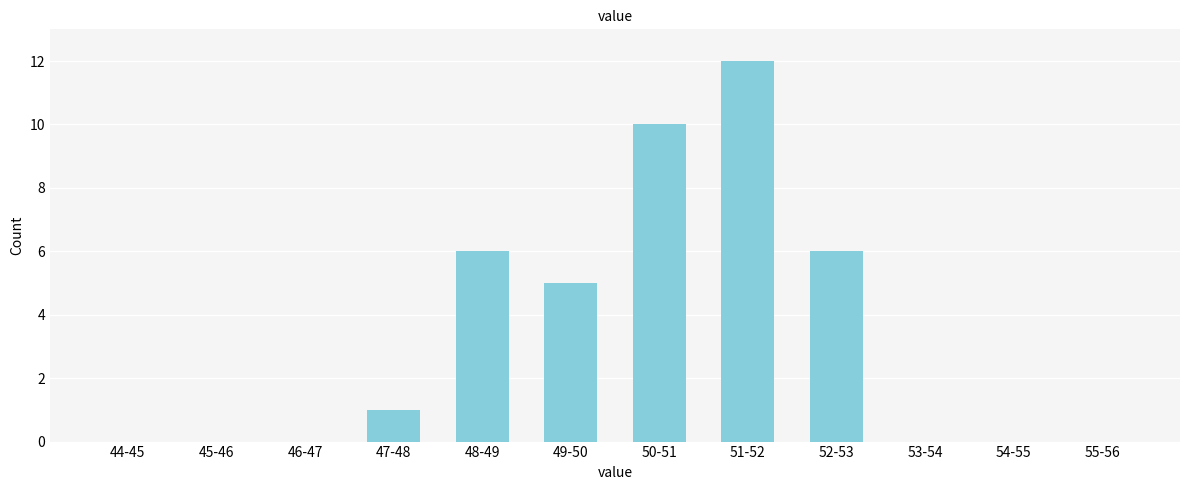

Reading right to left, transcribe all the data shown in this chart.

55-56=0	54-55=0	53-54=0	52-53=6	51-52=12	50-51=10	49-50=5	48-49=6	47-48=1	46-47=0	45-46=0	44-45=0